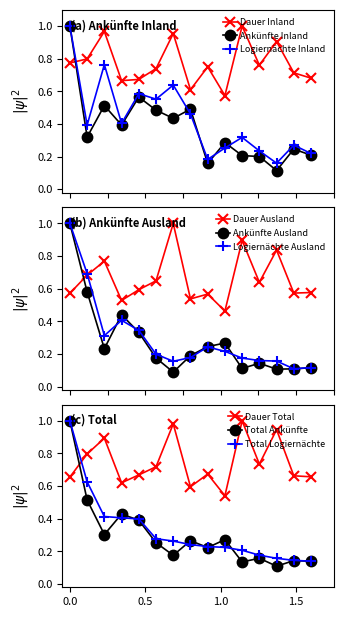

True or false: Logiernächte Inland has more than 0 points higher than both neighbors.

True